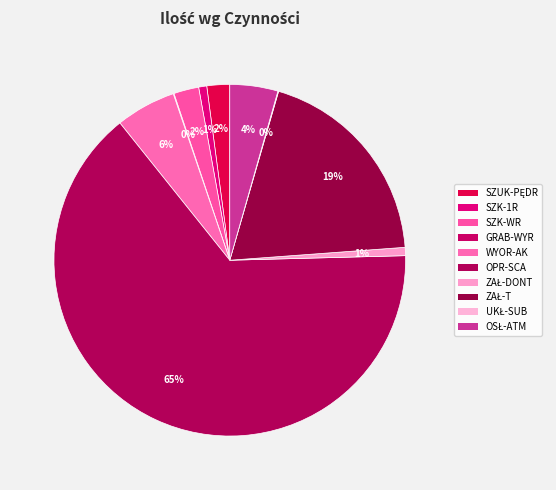

Is it true that OSŁ-ATM is 17% of the pie?

False